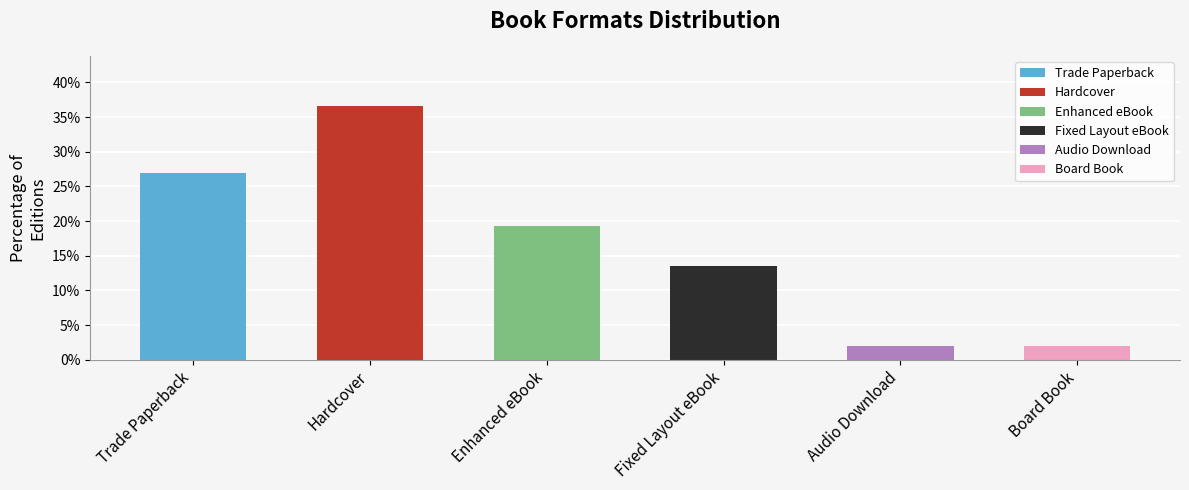

What is the ratio of the value at Enhanced eBook to the value at Fixed Layout eBook?

1.4